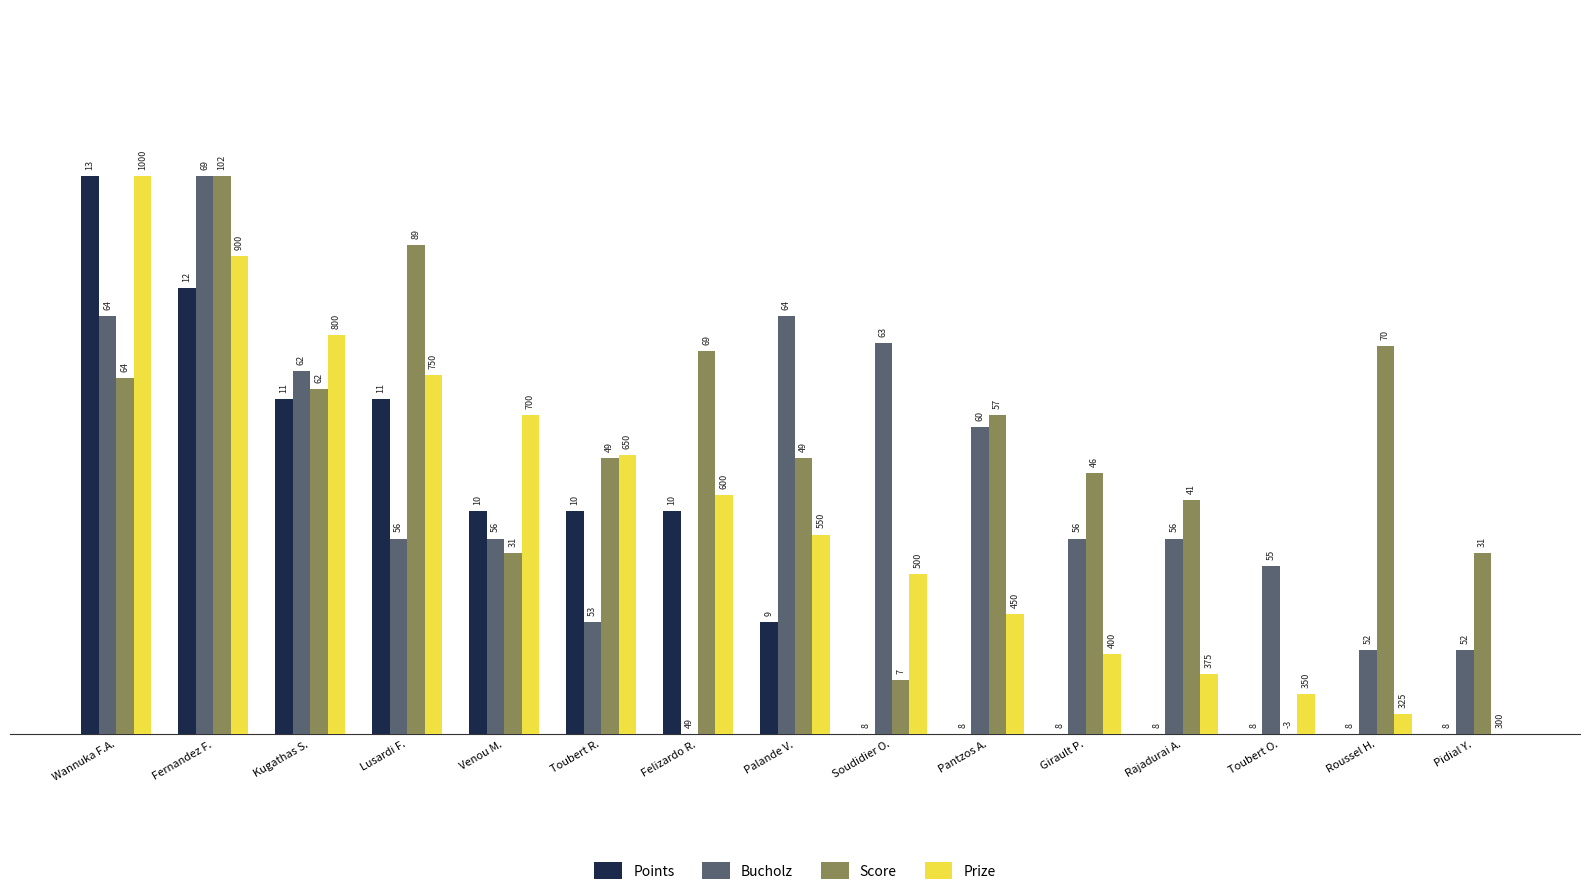

What position from the left is Kugathas S.?

3